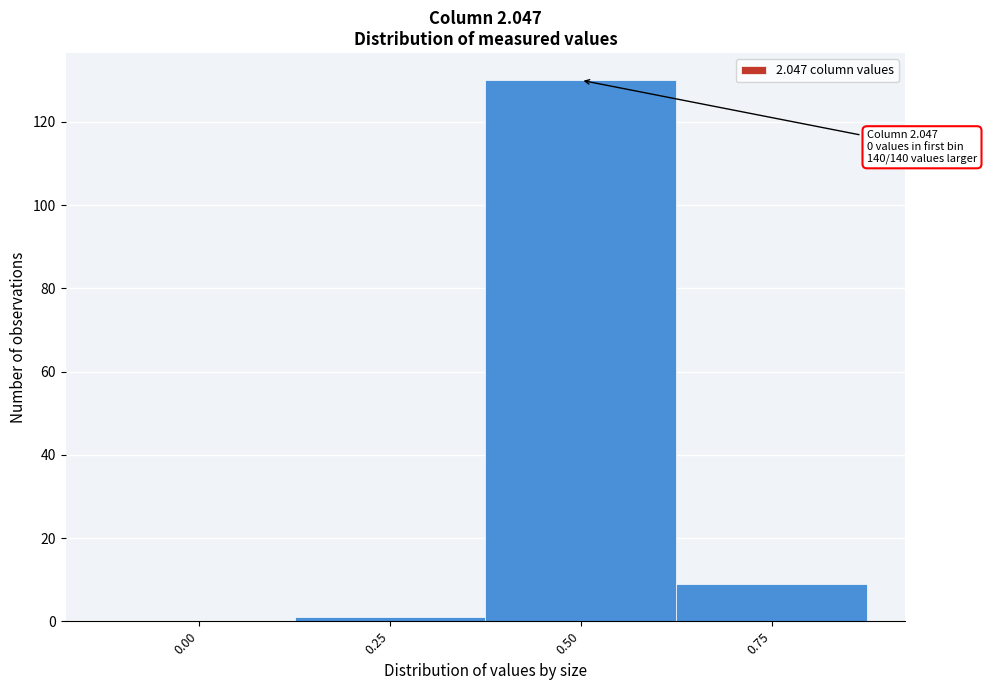

Reading right to left, what are all the values shown in this chart?

0.75=9	0.50=130	0.25=1	0.00=0